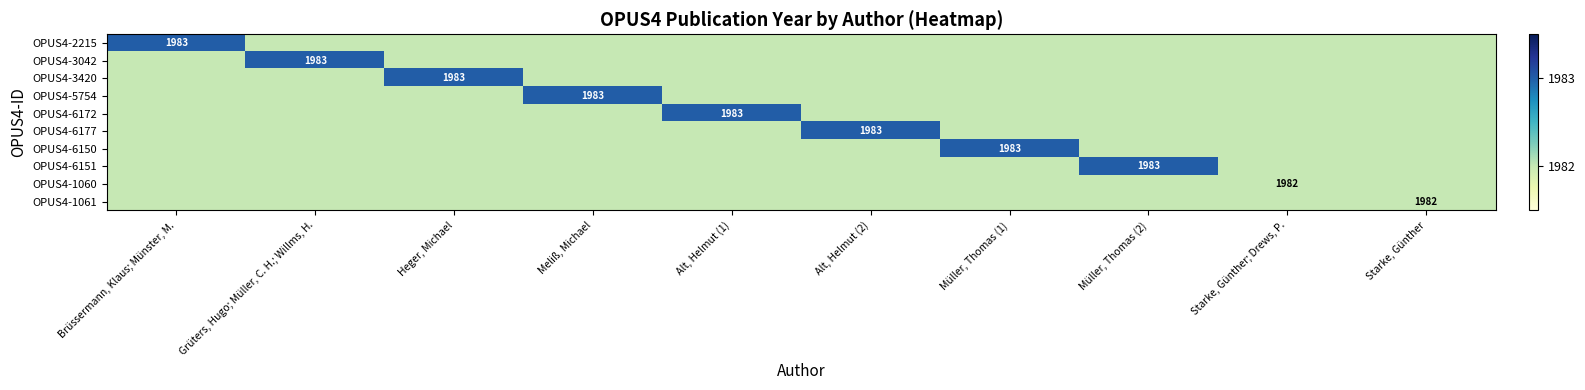

Is it true that OPUS4-3042 equals 1983 at Grüters, Hugo; Müller, C. H.; Willms, H.?

True